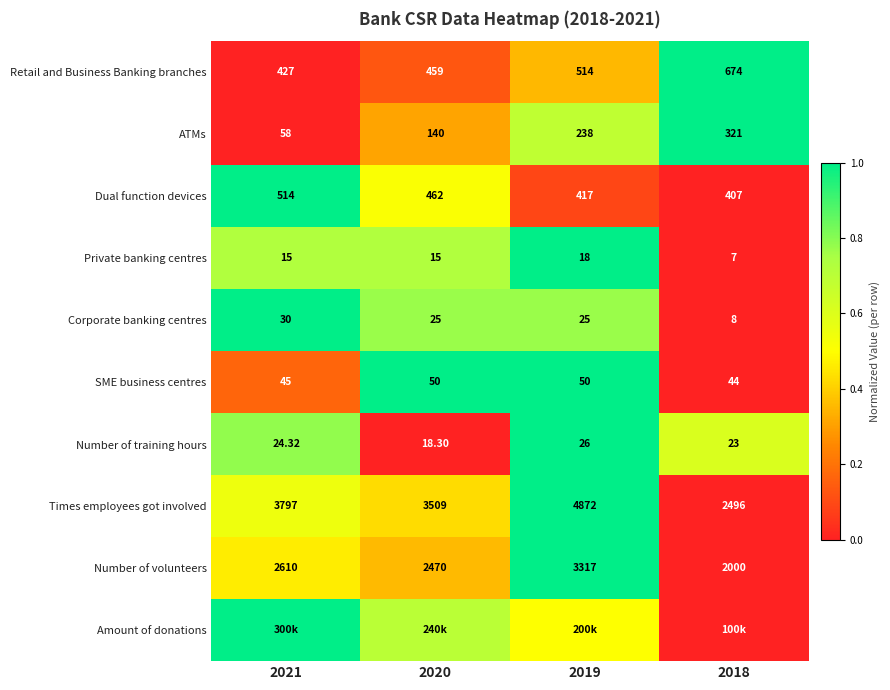

Is the value of Private banking centres at 2018 greater than the value of SME business centres at 2018?

No